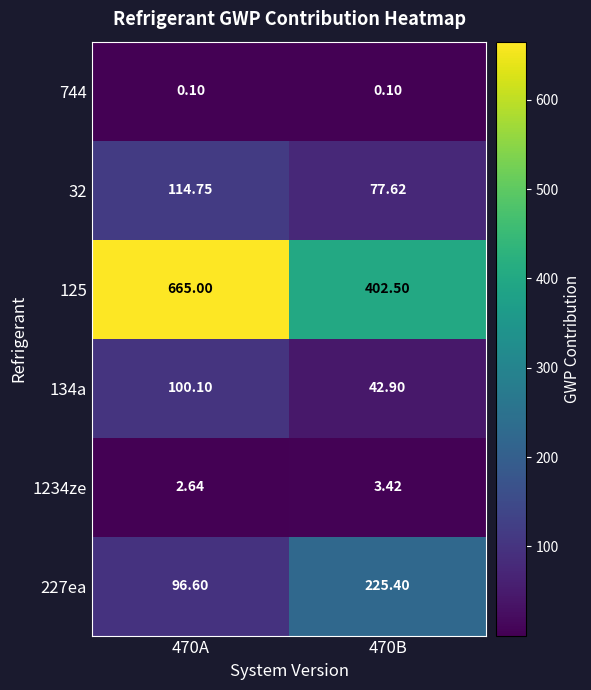

Is the value of 134a at 470B greater than the value of 1234ze at 470A?

Yes